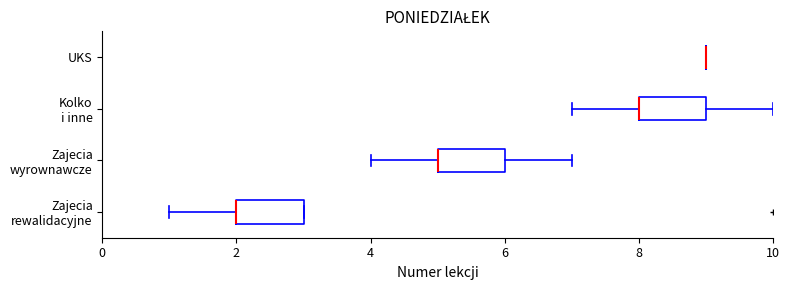

Approximately how many times larger is the value at 8 compared to 4?

0.9